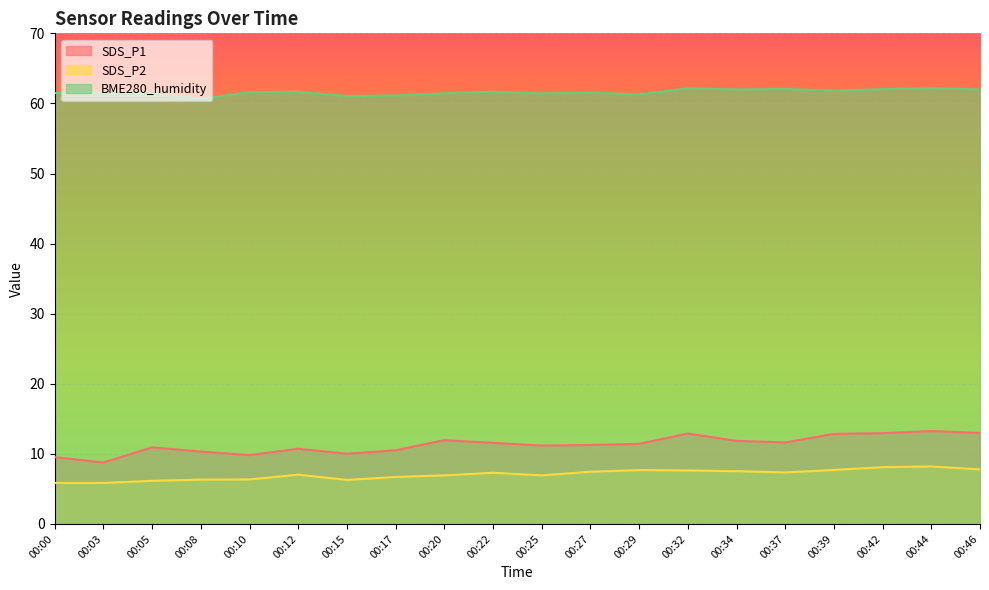

At which category is the sum across all series the highest?

00:44